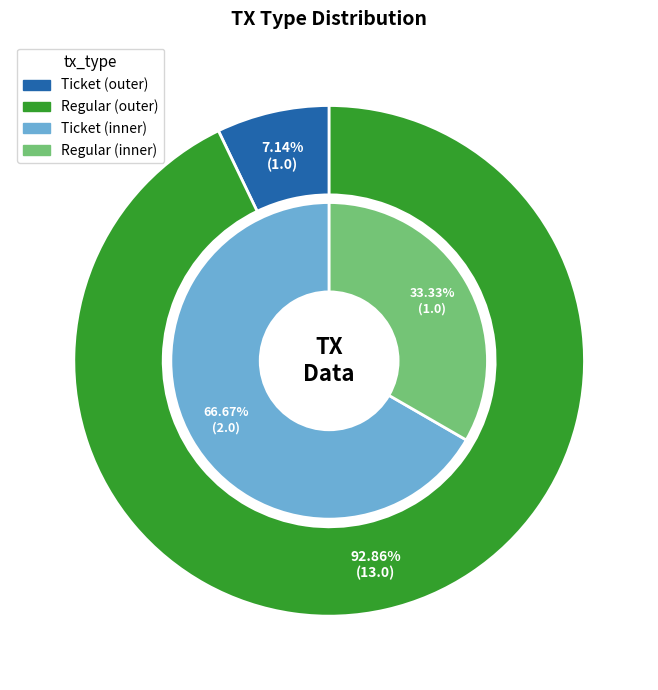

To the nearest percent, what is the combined percentage of Ticket and Regular?

100%